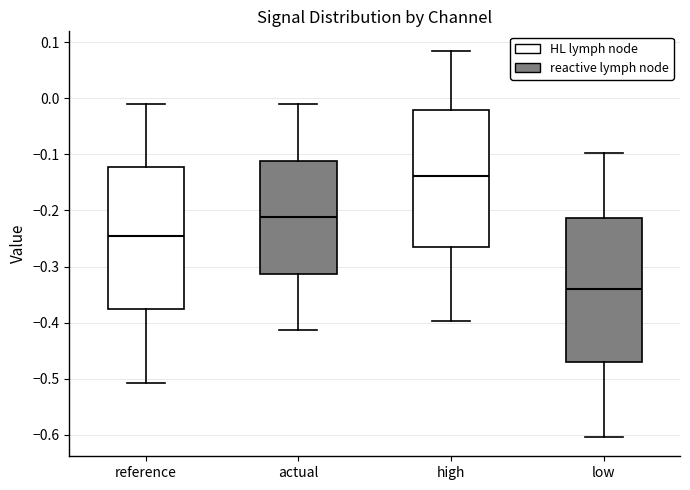

Reading left to right, read every box against the y-axis: the position of its median line, the range the box covers, and the ends of its whiskers. The values are not printed on the chart, so give them approximately, as read against the axis.

reference: median -0.24, box -0.37 to -0.12, whiskers -0.51 to -0.01
actual: median -0.21, box -0.31 to -0.11, whiskers -0.41 to -0.01
high: median -0.14, box -0.27 to -0.02, whiskers -0.40 to 0.08
low: median -0.34, box -0.47 to -0.21, whiskers -0.60 to -0.10